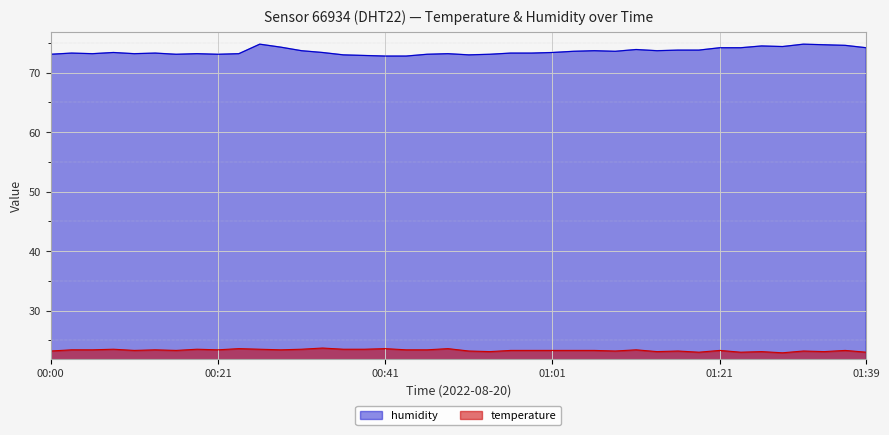

Does the chart display data point markers on the line(s)?

No